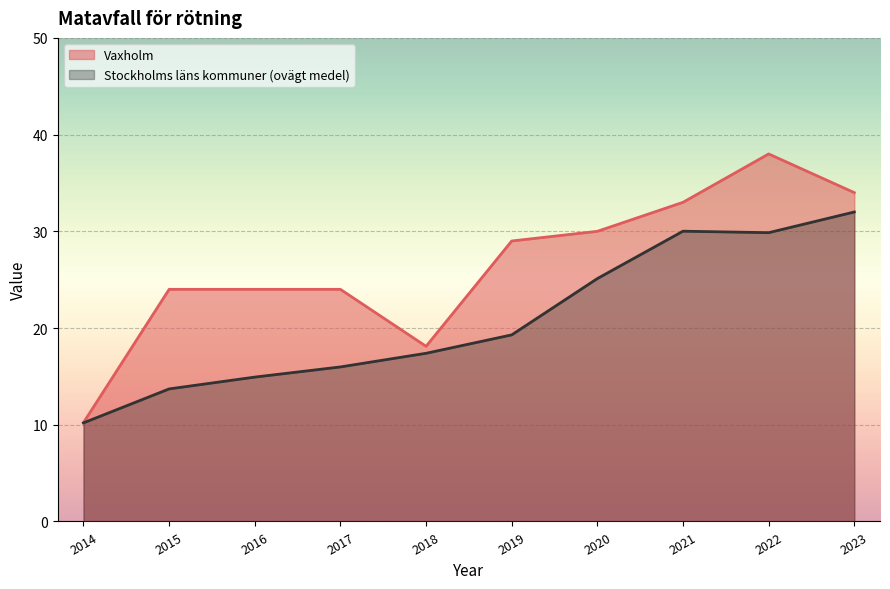

The value of Vaxholm at 2017 is 11.4. True or false?

False